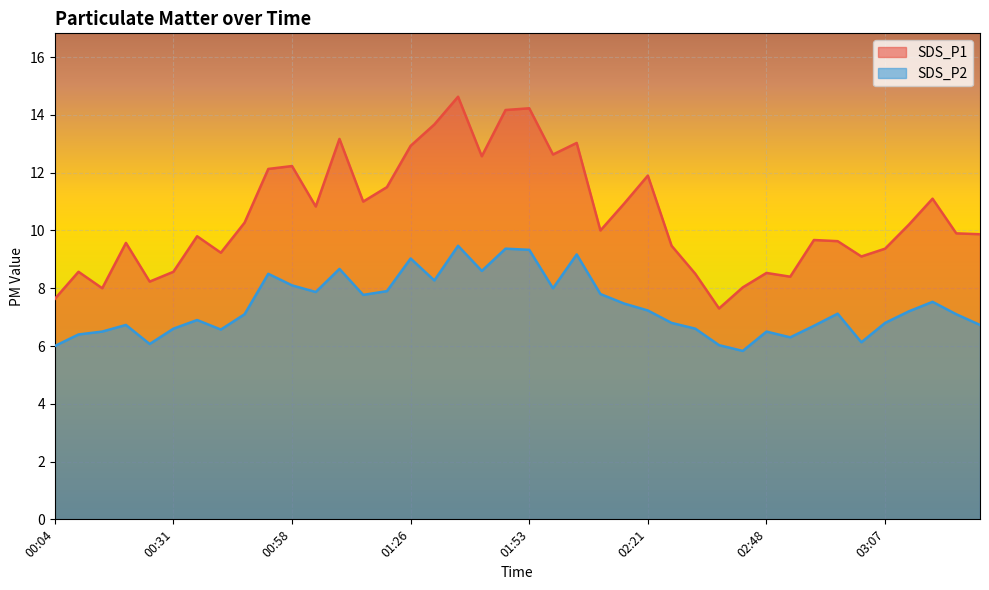

The SDS_P2 series shows 4.4 at 02:26. True or false?

False